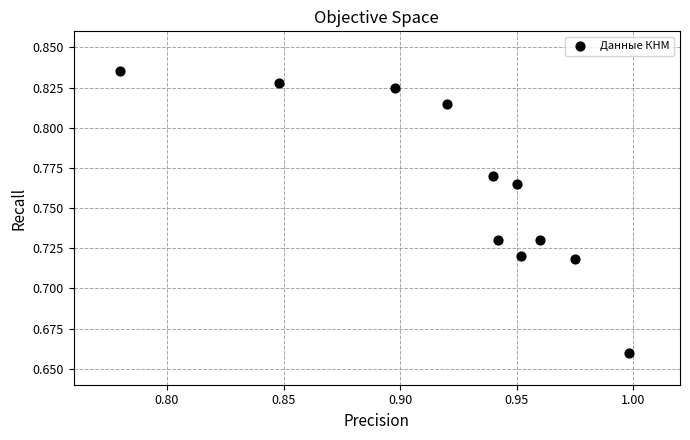

What is the average X value?

0.9